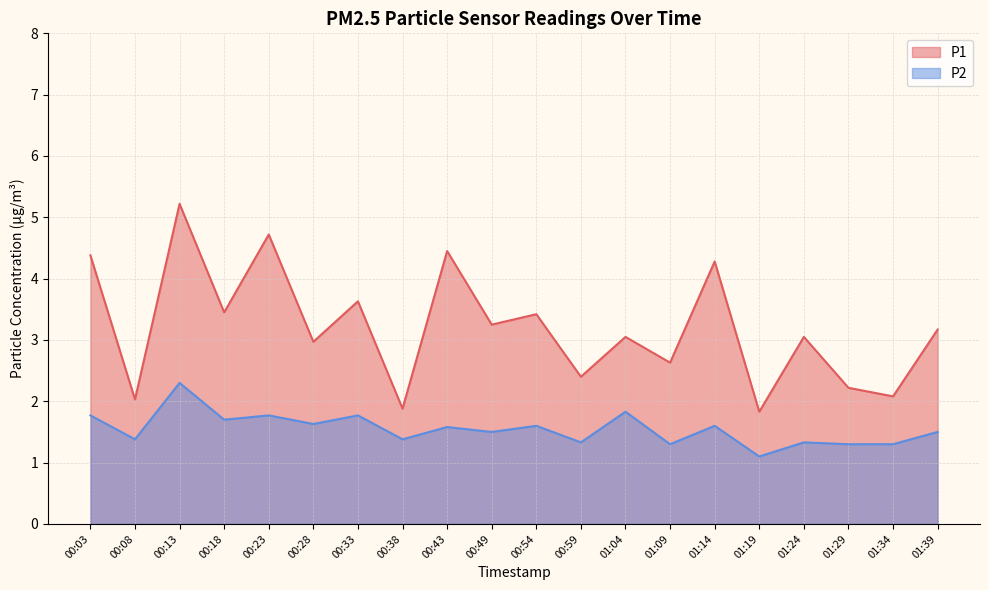

Rank the series at 01:39 from lowest to highest value.

P2, P1